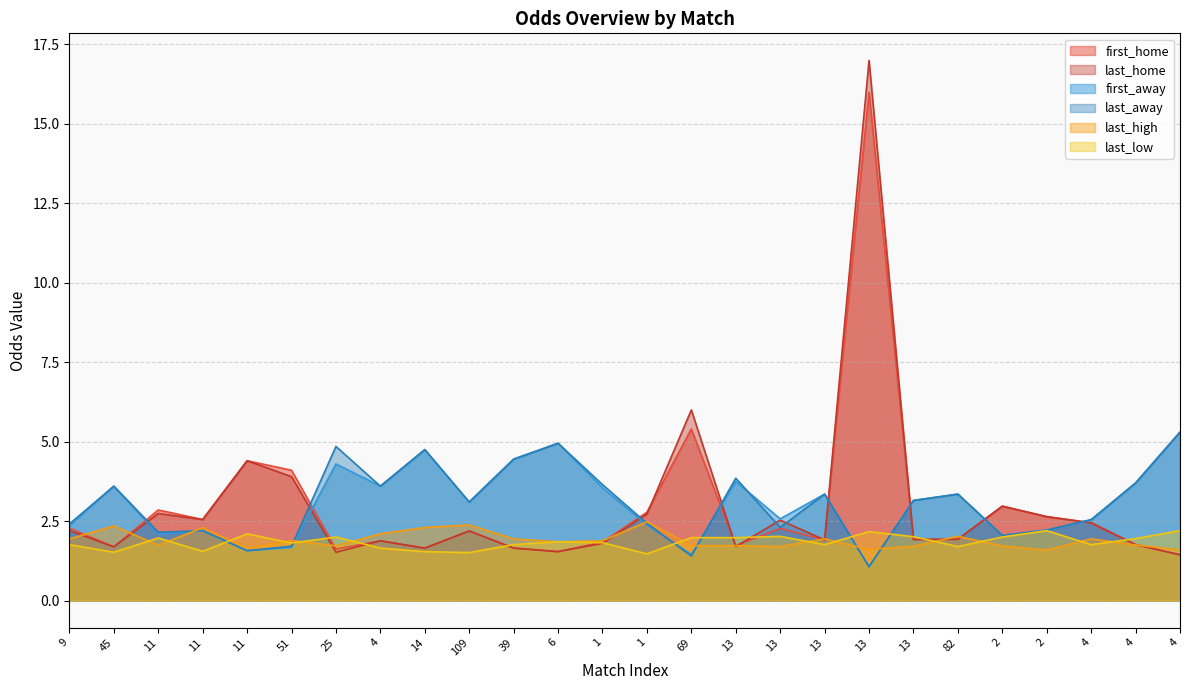

Is the value of first_home at 11 greater than the value of first_away at 11?

Yes